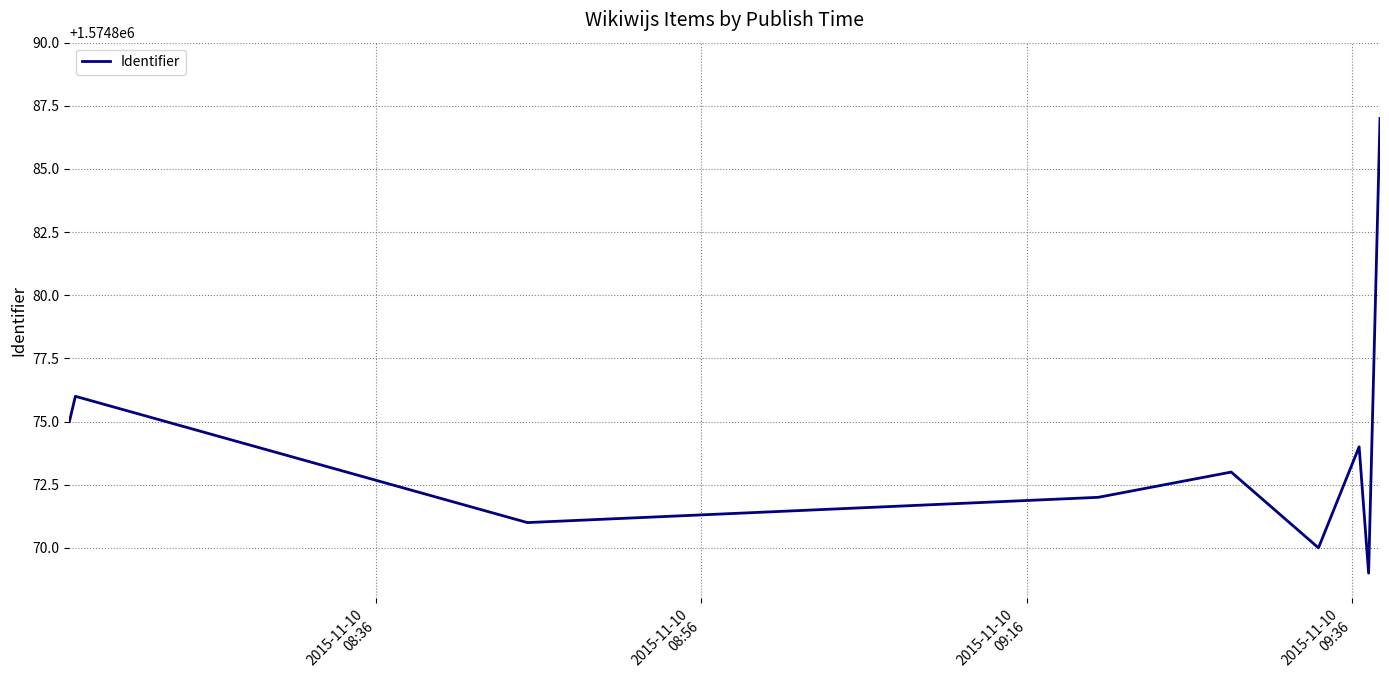

Does the chart have visible grid lines?

Yes